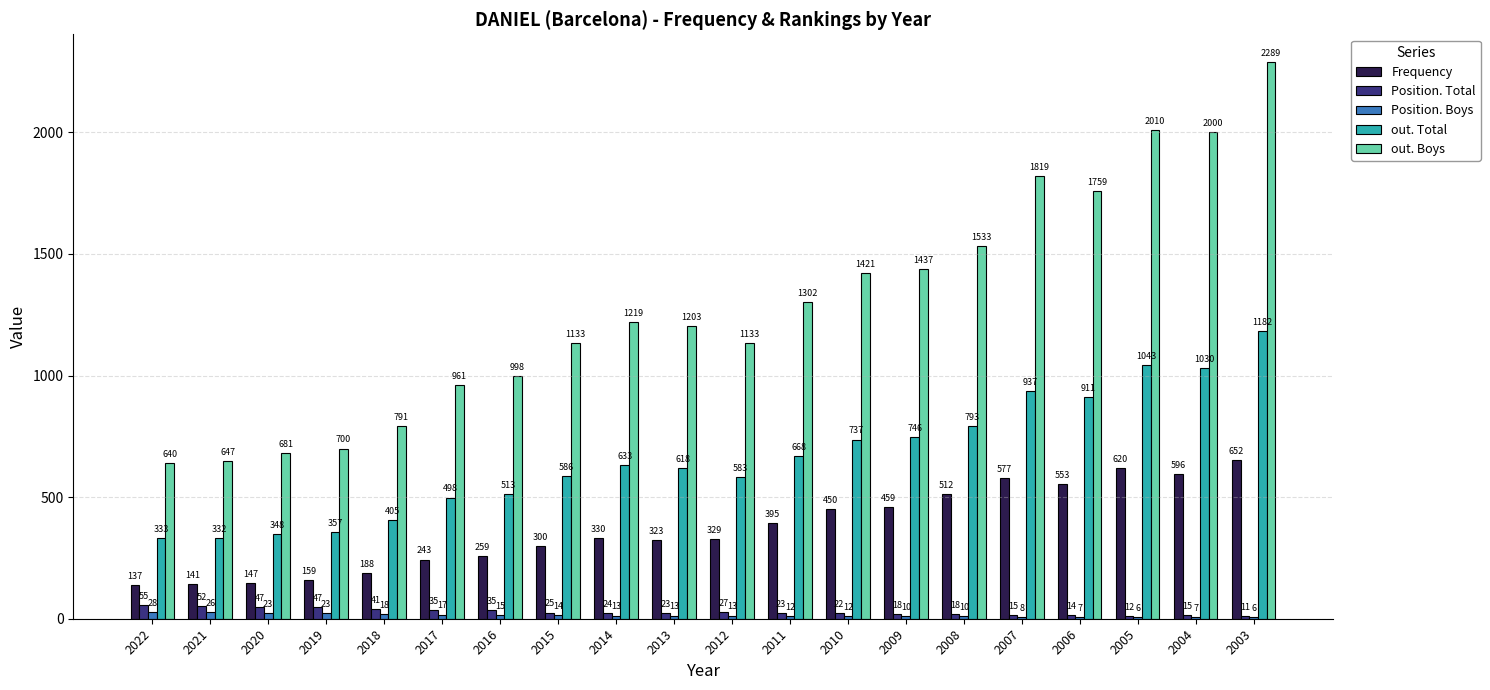

What are all the series names shown in the legend?

Frequency, Position. Total, Position. Boys, out. Total, out. Boys